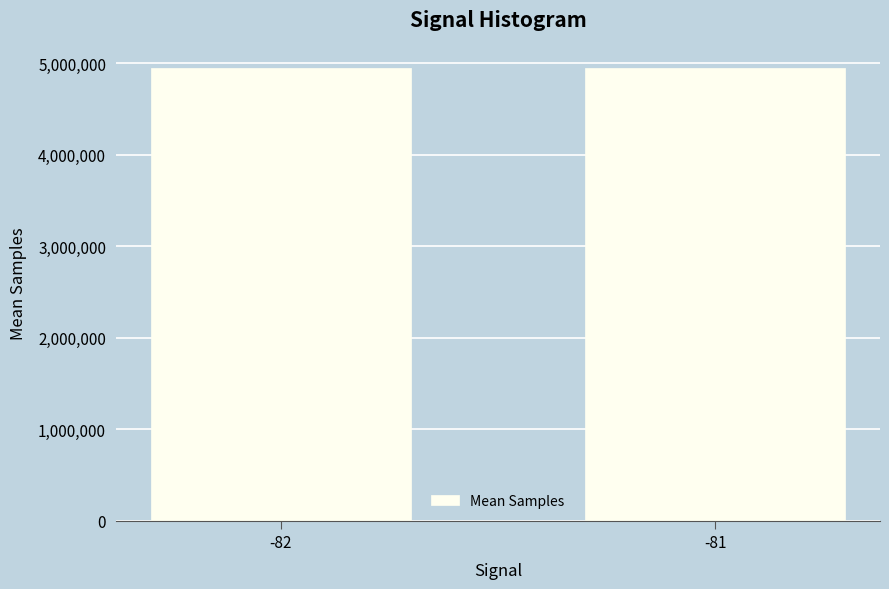

What is the maximum value shown in the chart?

4948289.3